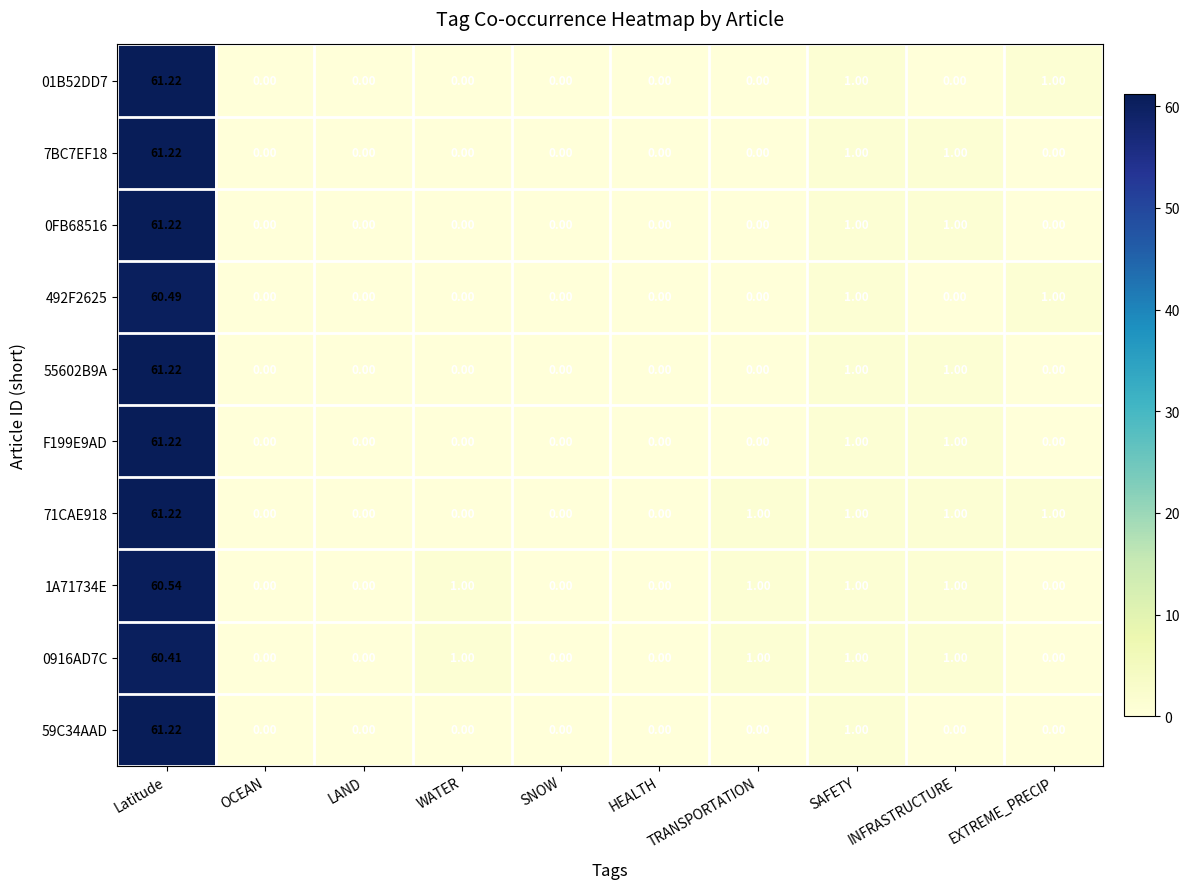

At which label does 1A71734E first exceed 1?

Latitude